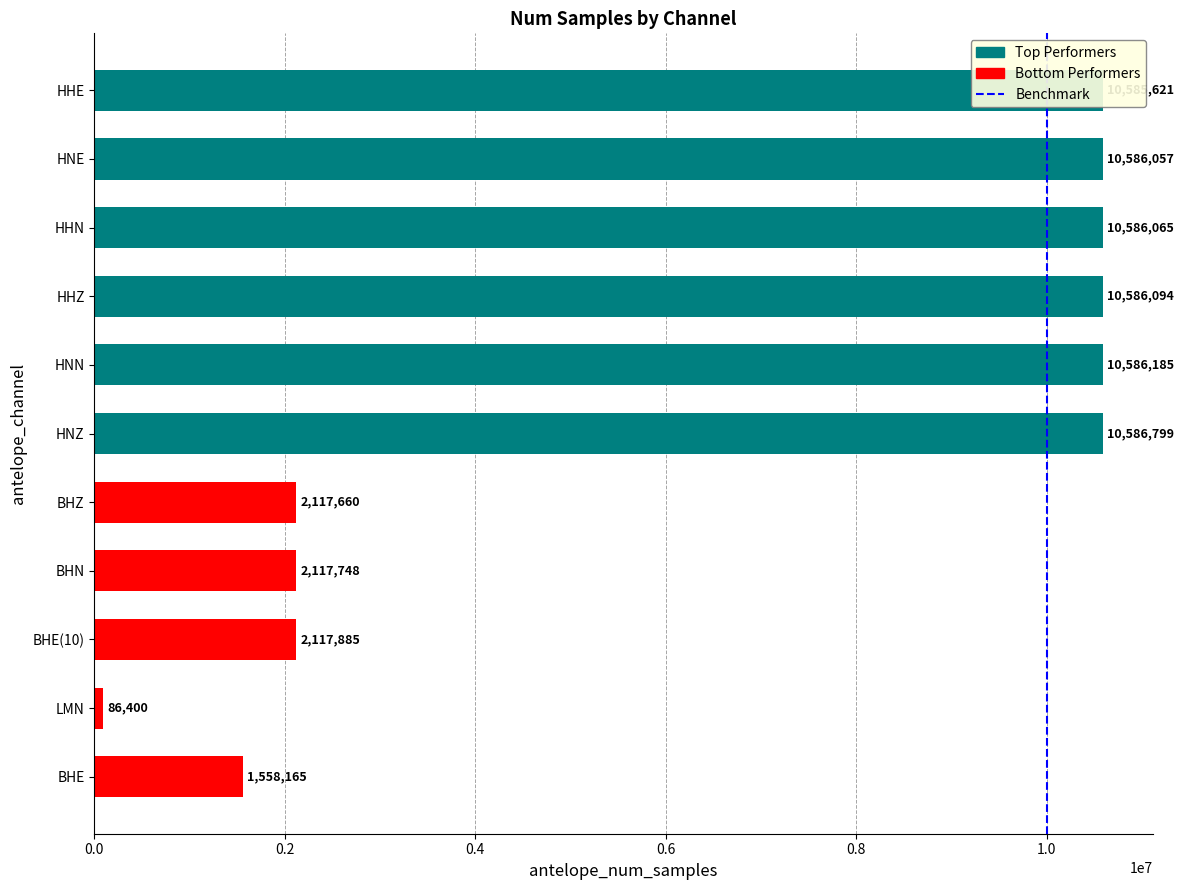

What is the smallest value displayed?

86400